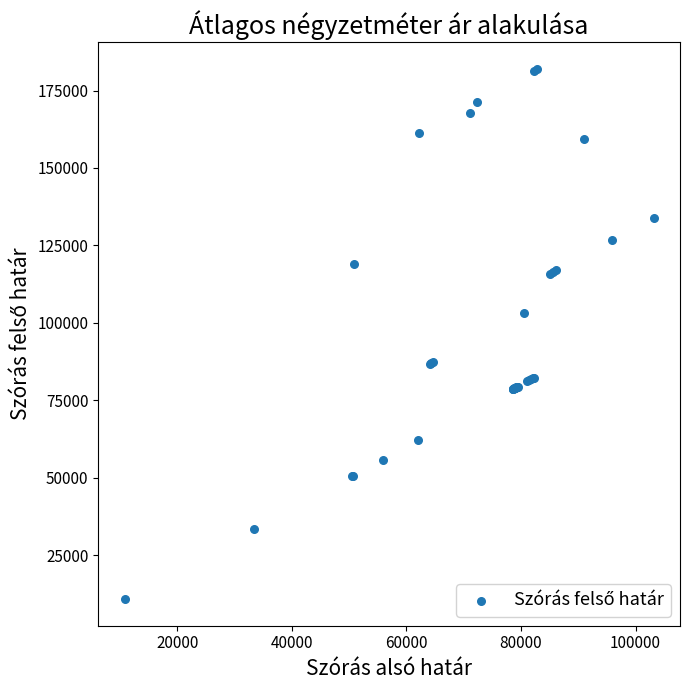

What Y value in the scatter plot is closest to 96417?

103321